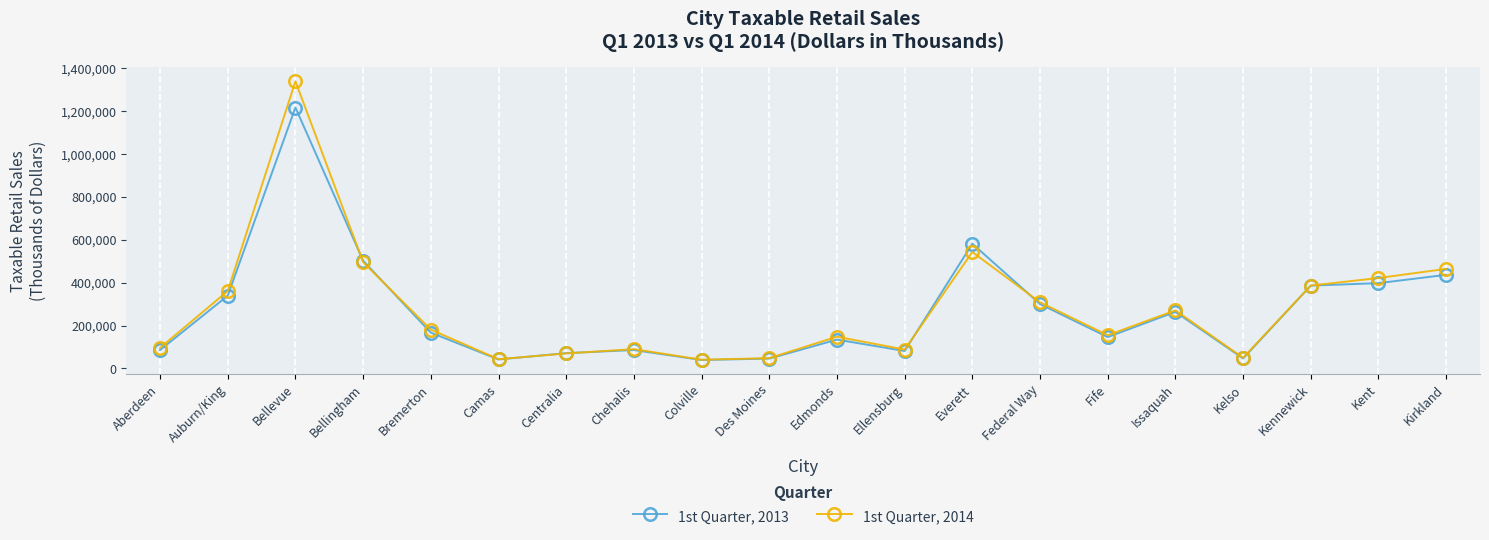

What is the lowest value of the 1st Quarter, 2013 series?

39185